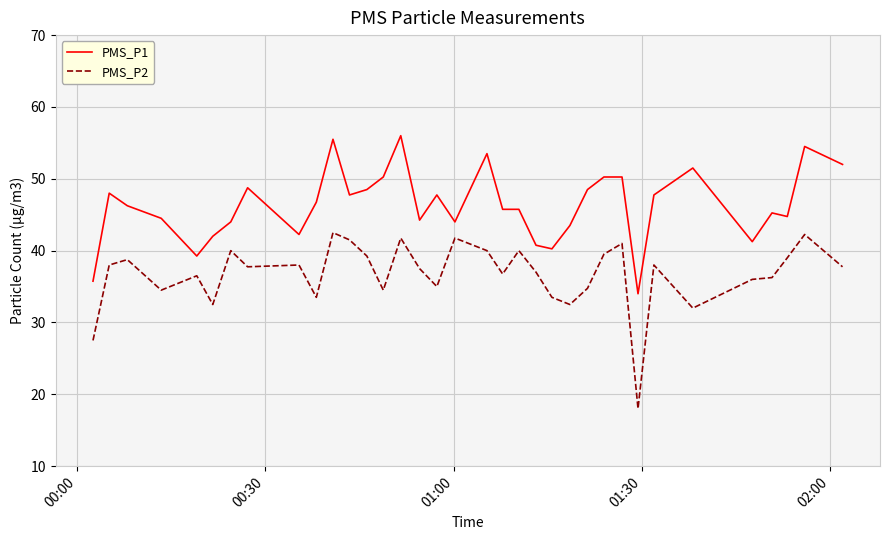

What is the highest value of the PMS_P1 series?

56.0